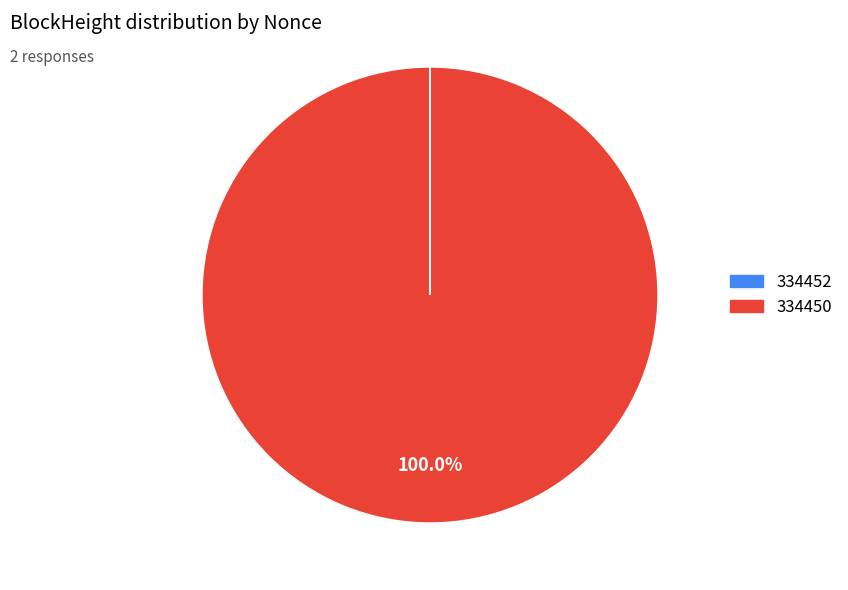

Is it true that 334450 is 100% of the pie?

True